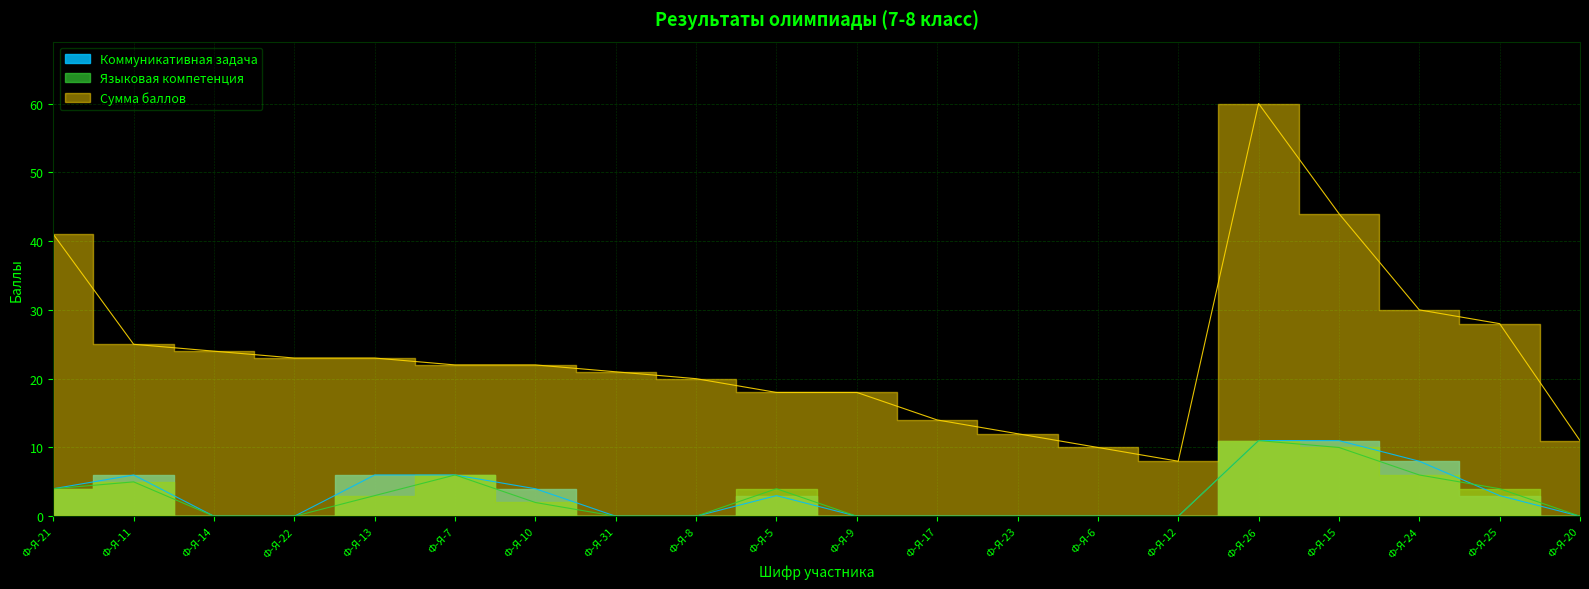

What value does the Коммуникативная задача series have at Ф-Я-7, to the nearest 5?

5